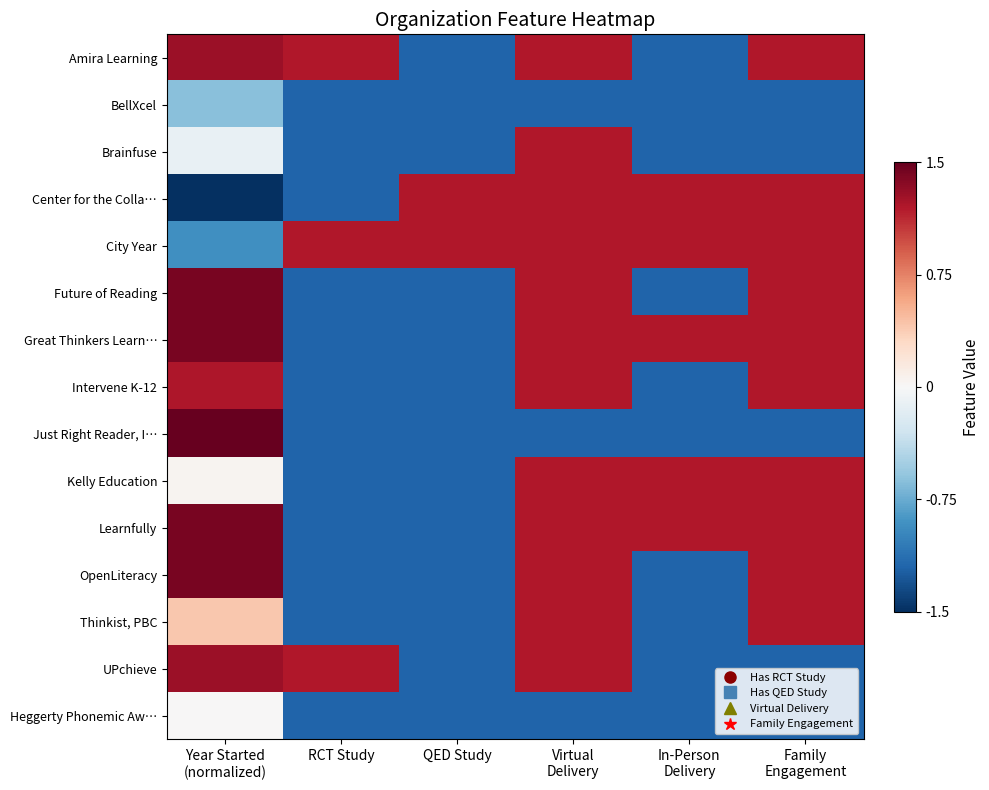

Reading right to left, extract all data points from this chart.

Amira Learning: Family
Engagement=1.2	In-Person
Delivery=-1.2	Virtual
Delivery=1.2	QED Study=-1.2	RCT Study=1.2	Year Started
(normalized)=1.3
BellXcel: Family
Engagement=-1.2	In-Person
Delivery=-1.2	Virtual
Delivery=-1.2	QED Study=-1.2	RCT Study=-1.2	Year Started
(normalized)=-0.6
Brainfuse: Family
Engagement=-1.2	In-Person
Delivery=-1.2	Virtual
Delivery=1.2	QED Study=-1.2	RCT Study=-1.2	Year Started
(normalized)=-0.1
Center for the Colla…: Family
Engagement=1.2	In-Person
Delivery=1.2	Virtual
Delivery=1.2	QED Study=1.2	RCT Study=-1.2	Year Started
(normalized)=-1.5
City Year: Family
Engagement=1.2	In-Person
Delivery=1.2	Virtual
Delivery=1.2	QED Study=1.2	RCT Study=1.2	Year Started
(normalized)=-0.9
Future of Reading: Family
Engagement=1.2	In-Person
Delivery=-1.2	Virtual
Delivery=1.2	QED Study=-1.2	RCT Study=-1.2	Year Started
(normalized)=1.4
Great Thinkers Learn…: Family
Engagement=1.2	In-Person
Delivery=1.2	Virtual
Delivery=1.2	QED Study=-1.2	RCT Study=-1.2	Year Started
(normalized)=1.4
Intervene K-12: Family
Engagement=1.2	In-Person
Delivery=-1.2	Virtual
Delivery=1.2	QED Study=-1.2	RCT Study=-1.2	Year Started
(normalized)=1.2
Just Right Reader, I…: Family
Engagement=-1.2	In-Person
Delivery=-1.2	Virtual
Delivery=-1.2	QED Study=-1.2	RCT Study=-1.2	Year Started
(normalized)=1.5
Kelly Education: Family
Engagement=1.2	In-Person
Delivery=1.2	Virtual
Delivery=1.2	QED Study=-1.2	RCT Study=-1.2	Year Started
(normalized)=0.0
Learnfully: Family
Engagement=1.2	In-Person
Delivery=1.2	Virtual
Delivery=1.2	QED Study=-1.2	RCT Study=-1.2	Year Started
(normalized)=1.4
OpenLiteracy: Family
Engagement=1.2	In-Person
Delivery=-1.2	Virtual
Delivery=1.2	QED Study=-1.2	RCT Study=-1.2	Year Started
(normalized)=1.4
Thinkist, PBC: Family
Engagement=1.2	In-Person
Delivery=-1.2	Virtual
Delivery=1.2	QED Study=-1.2	RCT Study=-1.2	Year Started
(normalized)=0.4
UPchieve: Family
Engagement=-1.2	In-Person
Delivery=-1.2	Virtual
Delivery=1.2	QED Study=-1.2	RCT Study=1.2	Year Started
(normalized)=1.3
Heggerty Phonemic Aw…: Family
Engagement=-1.2	In-Person
Delivery=-1.2	Virtual
Delivery=-1.2	QED Study=-1.2	RCT Study=-1.2	Year Started
(normalized)=0.0